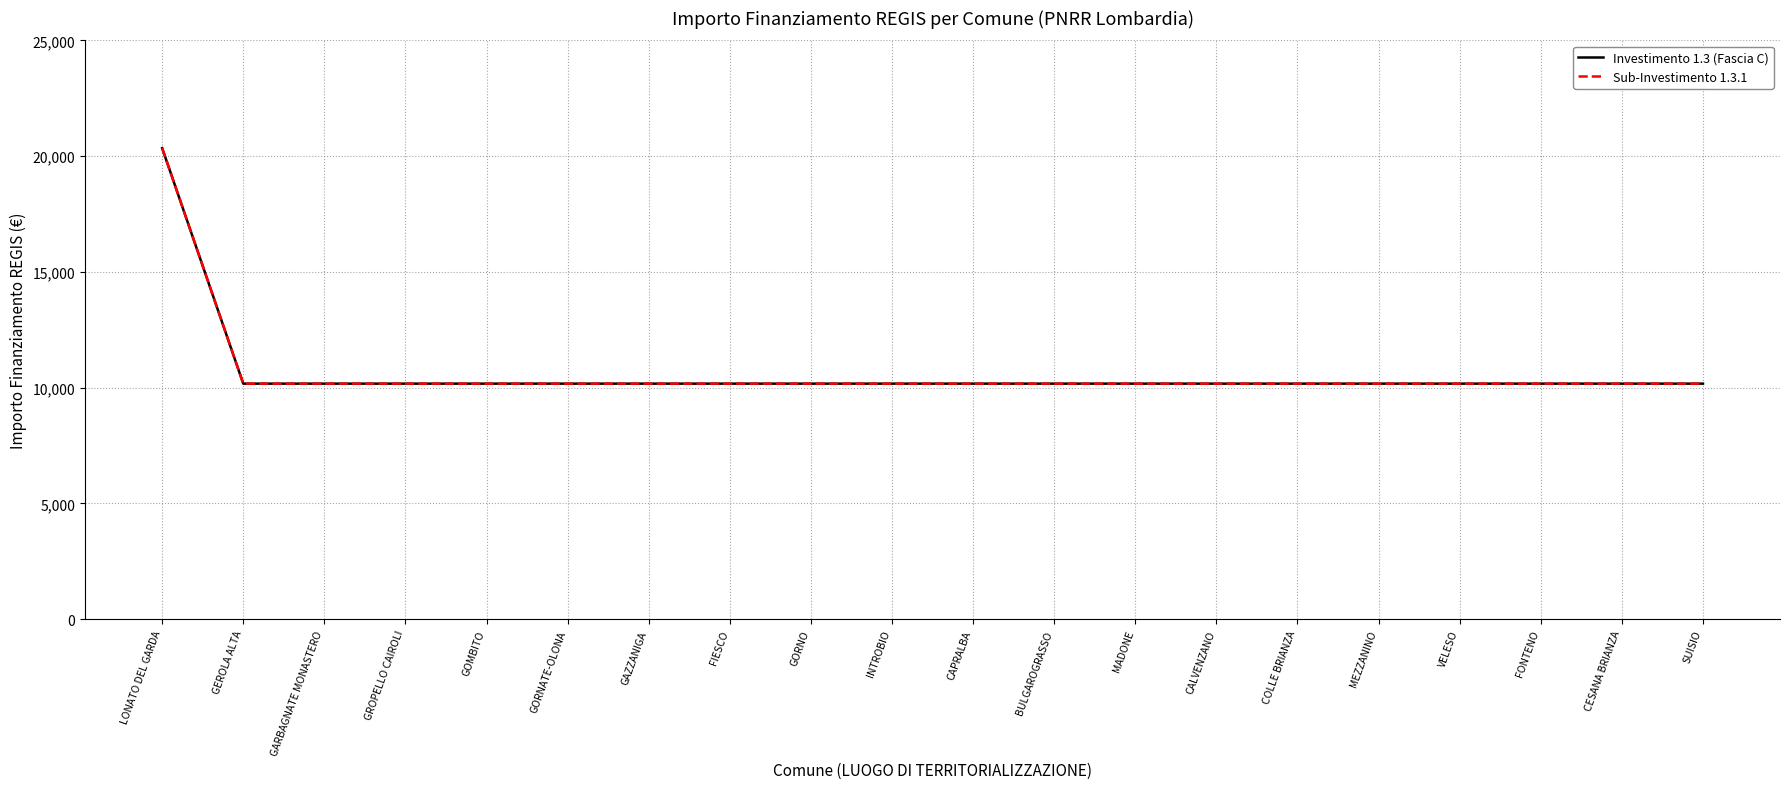

Does the chart have visible grid lines?

Yes